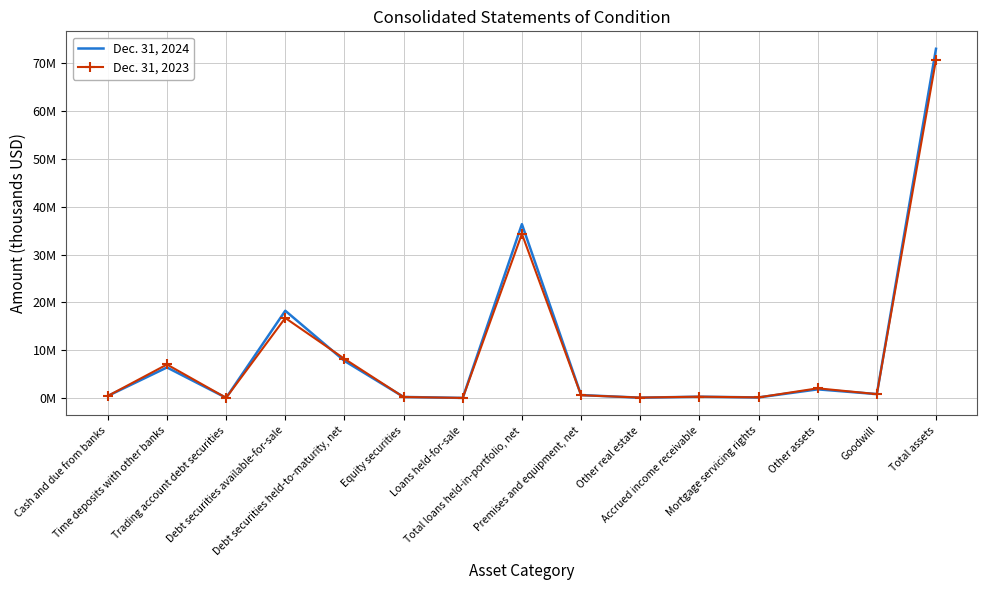

Which series ends up on top after the final intersection of Dec. 31, 2023 and Dec. 31, 2024?

Dec. 31, 2024